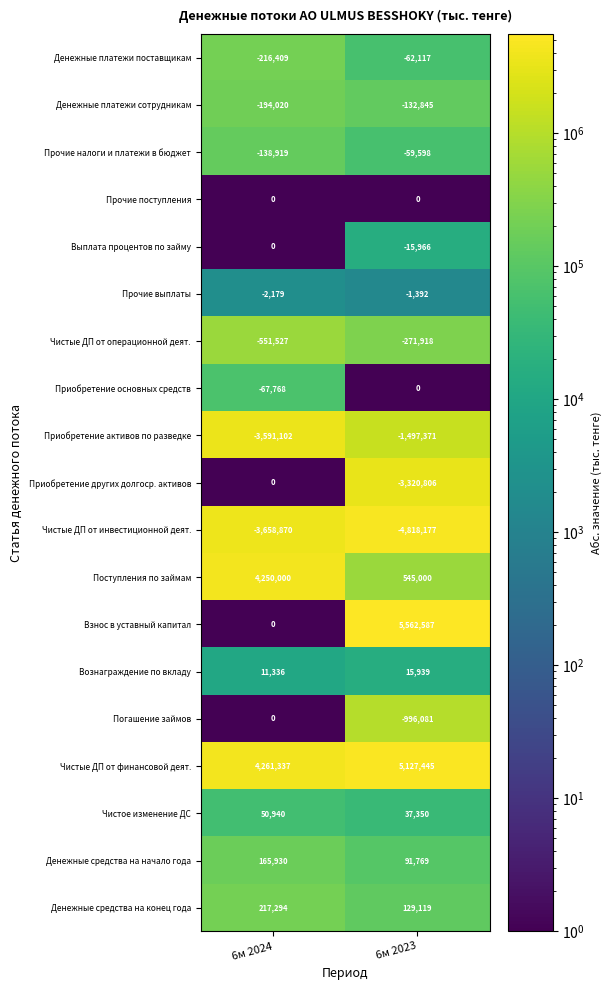

True or false: Чистые ДП от финансовой деят. has a value of 5127445 at 6м 2023.

True